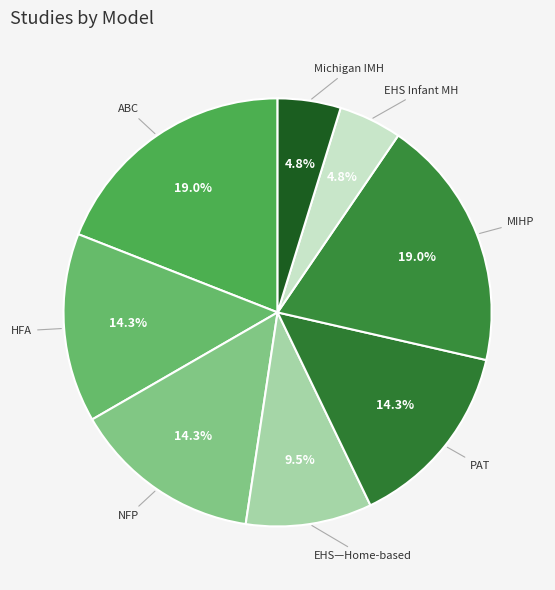

To the nearest percent, what is the difference between the largest and smallest slice percentages?

14%